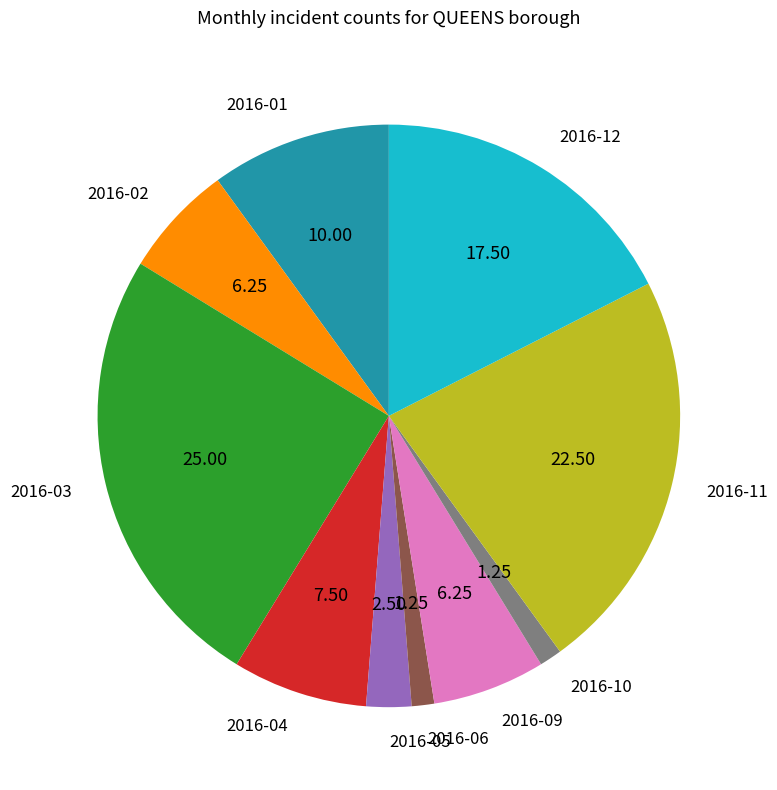

What is the largest slice in the pie chart?

2016-03